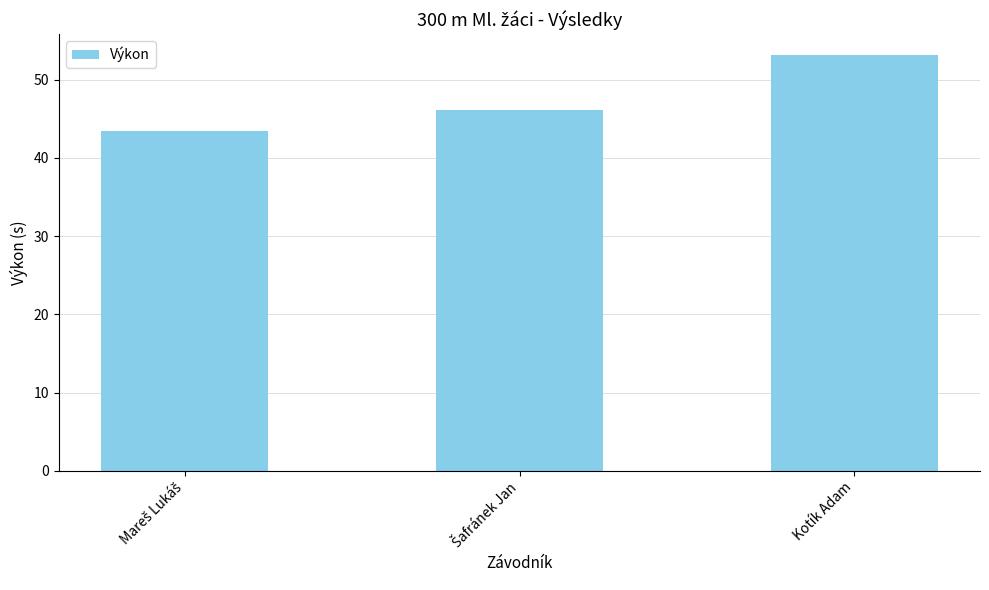

Reading right to left, list all the values displayed in this chart.

53.2	46.1	43.5